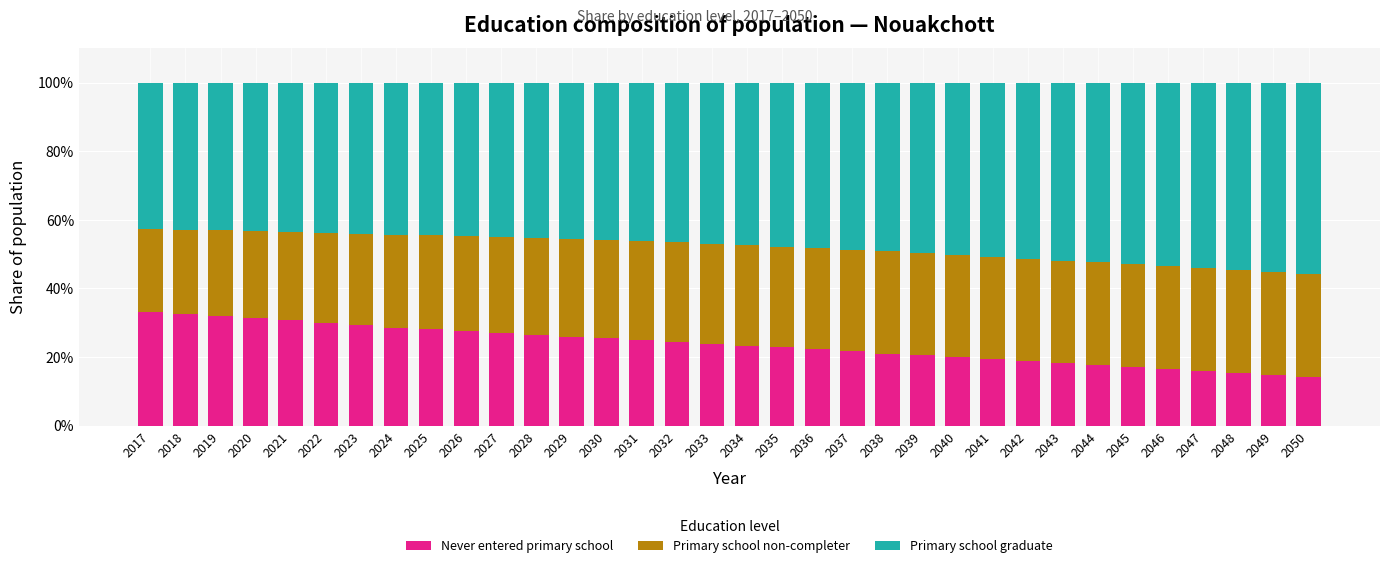

List the labels in order of Primary school non-completer value, largest first.

2048, 2047, 2049, 2046, 2045, 2050, 2044, 2043, 2042, 2041, 2040, 2039, 2038, 2037, 2036, 2035, 2034, 2033, 2032, 2031, 2030, 2029, 2028, 2027, 2026, 2025, 2024, 2023, 2022, 2021, 2020, 2019, 2018, 2017